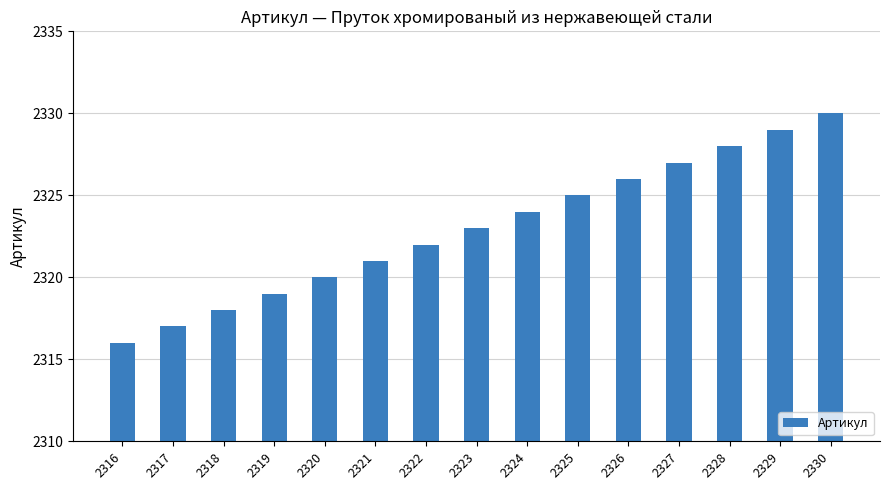

Is it true that the value at 2318 is 3586?

False